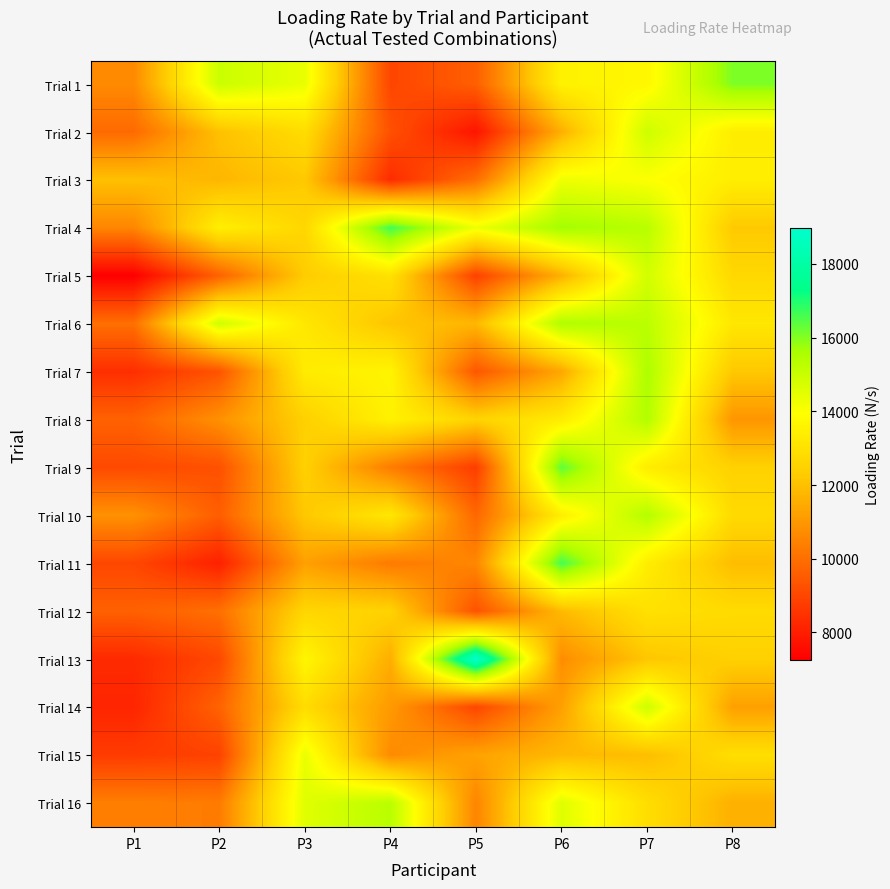

Reading right to left, list all the values displayed in this chart.

Trial 1: P8=16055.7	P7=13709.6	P6=13539.3	P5=9602.2	P4=8987.4	P3=14361.2	P2=14982.4	P1=10671.9
Trial 2: P8=13375.3	P7=14937.0	P6=11587.5	P5=7783.9	P4=9244.6	P3=12840.8	P2=12028.8	P1=9874.8
Trial 3: P8=13407.2	P7=13996.2	P6=14270.4	P5=9996.8	P4=8340.6	P3=12219.1	P2=11762.4	P1=12019.8
Trial 4: P8=12229.0	P7=15325.7	P6=15700.9	P5=14260.5	P4=16654.2	P3=12647.3	P2=13437.6	P1=10569.8
Trial 5: P8=12693.4	P7=14821.4	P6=11606.8	P5=8868.0	P4=12997.2	P3=12315.4	P2=9663.4	P1=7252.0
Trial 6: P8=13176.9	P7=15267.7	P6=15502.7	P5=11783.9	P4=12106.8	P3=13179.7	P2=14888.5	P1=10024.4
Trial 7: P8=12196.0	P7=15539.6	P6=11374.0	P5=9404.9	P4=13628.0	P3=13337.0	P2=9327.3	P1=8411.7
Trial 8: P8=10949.3	P7=15442.8	P6=13335.1	P5=12527.9	P4=13521.8	P3=12430.8	P2=10833.9	P1=9670.5
Trial 9: P8=12473.1	P7=13361.7	P6=16365.2	P5=8763.8	P4=10330.2	P3=12450.3	P2=9239.7	P1=9074.1
Trial 10: P8=12749.0	P7=15419.0	P6=13419.3	P5=9806.6	P4=13197.4	P3=12190.7	P2=9568.8	P1=10853.1
Trial 11: P8=11912.5	P7=13369.4	P6=16631.2	P5=10589.5	P4=10295.3	P3=11210.4	P2=8067.1	P1=9008.8
Trial 12: P8=12783.4	P7=12982.6	P6=11853.5	P5=9303.7	P4=12515.9	P3=12619.7	P2=10015.4	P1=9645.4
Trial 13: P8=12444.6	P7=12157.5	P6=10734.2	P5=18977.4	P4=11554.3	P3=13675.3	P2=9043.3	P1=8297.6
Trial 14: P8=11199.0	P7=14922.2	P6=11209.6	P5=8991.1	P4=11053.3	P3=12822.2	P2=9703.1	P1=8184.6
Trial 15: P8=12902.8	P7=11922.2	P6=11823.3	P5=11273.4	P4=10702.5	P3=14364.3	P2=8888.9	P1=8728.6
Trial 16: P8=11605.9	P7=12873.9	P6=14563.0	P5=10546.6	P4=15311.4	P3=14543.9	P2=10300.1	P1=10402.2